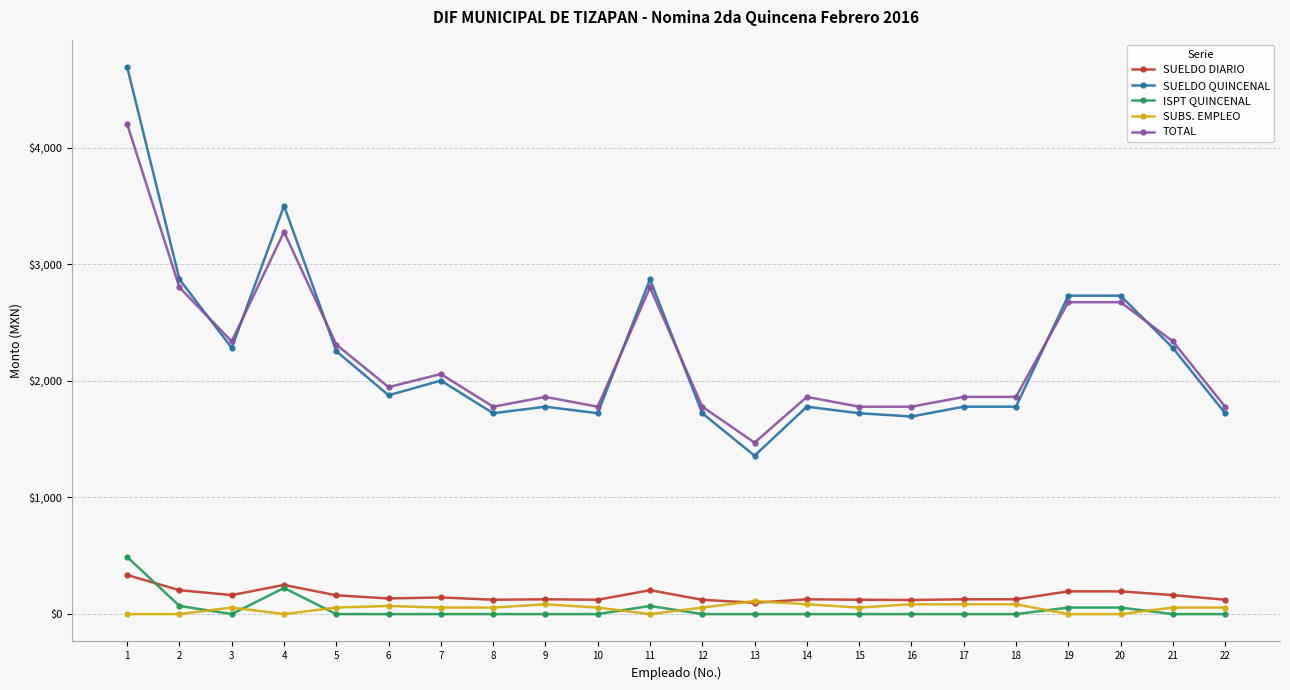

What is the value of the SUBS. EMPLEO point at the 18th from the left?

84